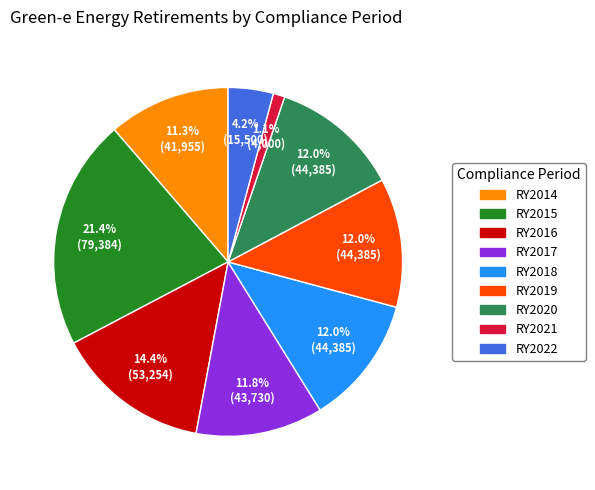

Does RY2018 account for over 50% of the chart?

No